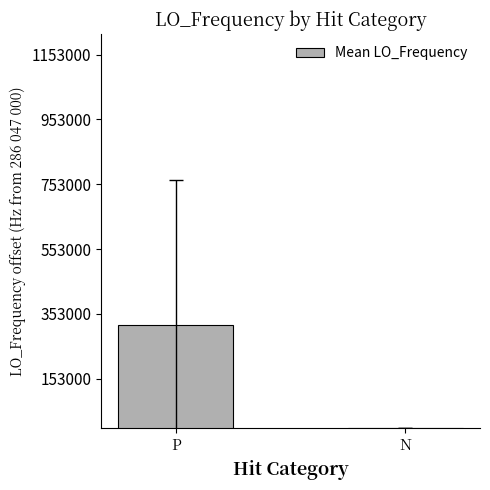

Reading left to right, transcribe all the data shown in this chart.

286364858.8	286047011.7